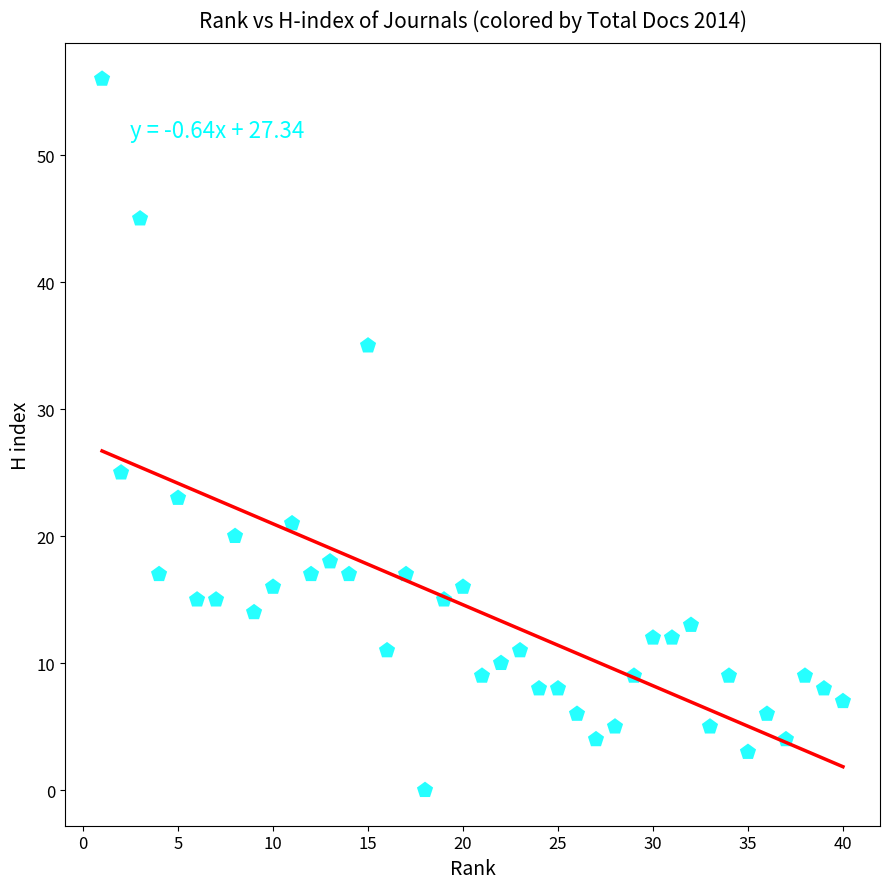

What is the range of Y values (max minus min)?

56